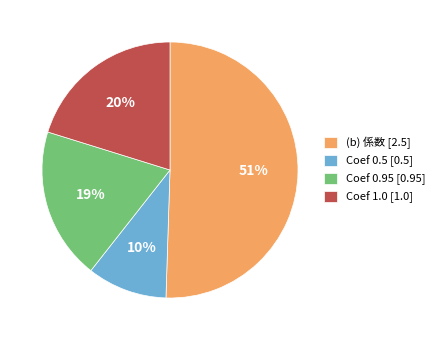

What is the ratio of the value at Coef 0.5 [0.5] to the value at Coef 1.0 [1.0]?

0.5